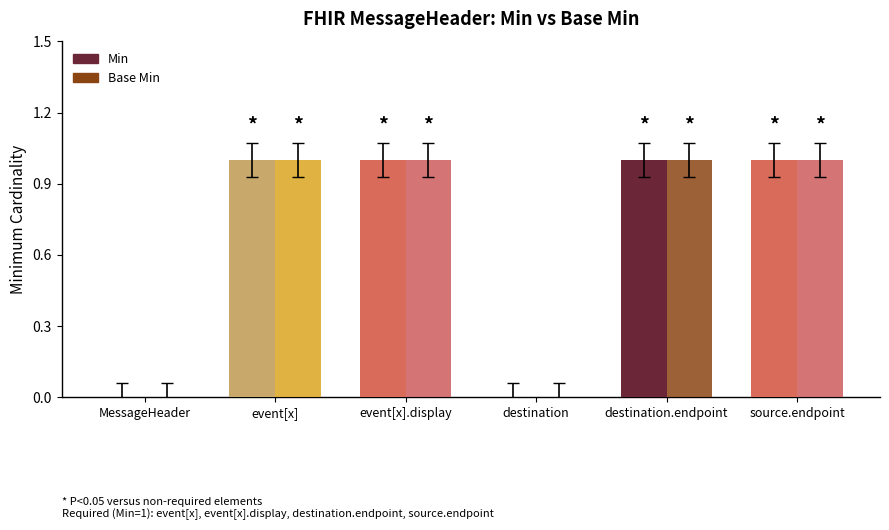

Are the bars horizontal?

No